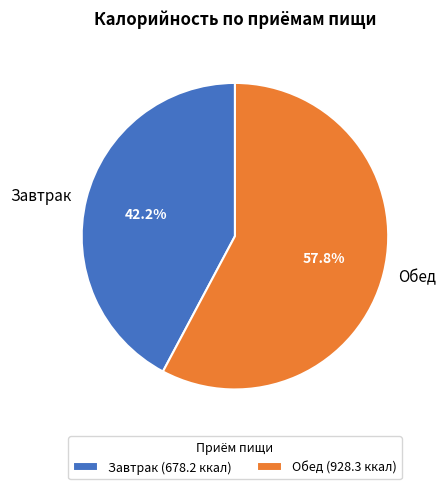

Combined, what portion of the pie is Обед and Завтрак?

100.0%